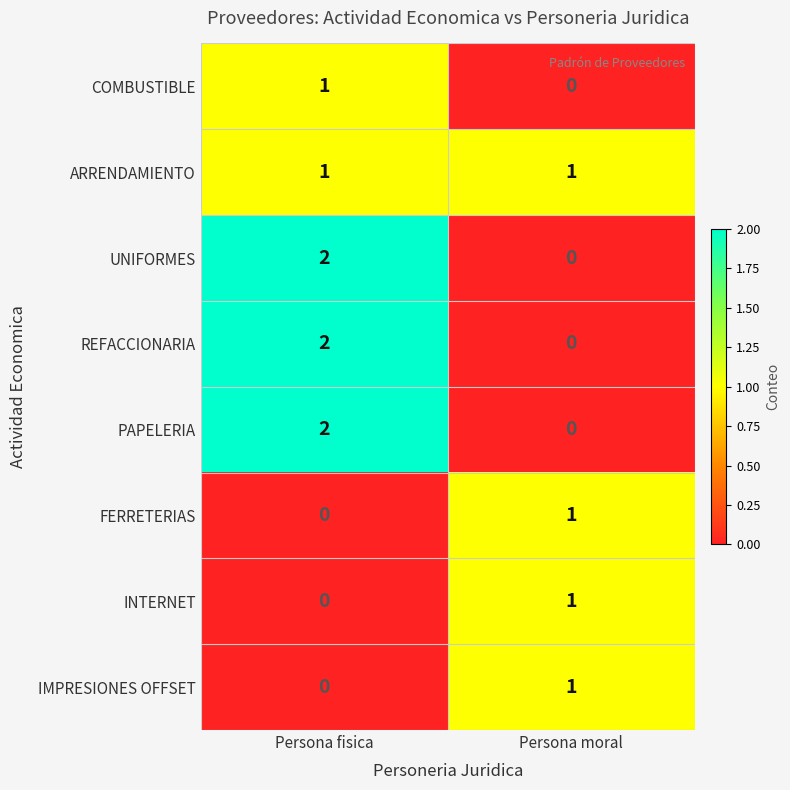

True or false: UNIFORMES has a value of 0 at Persona moral.

True